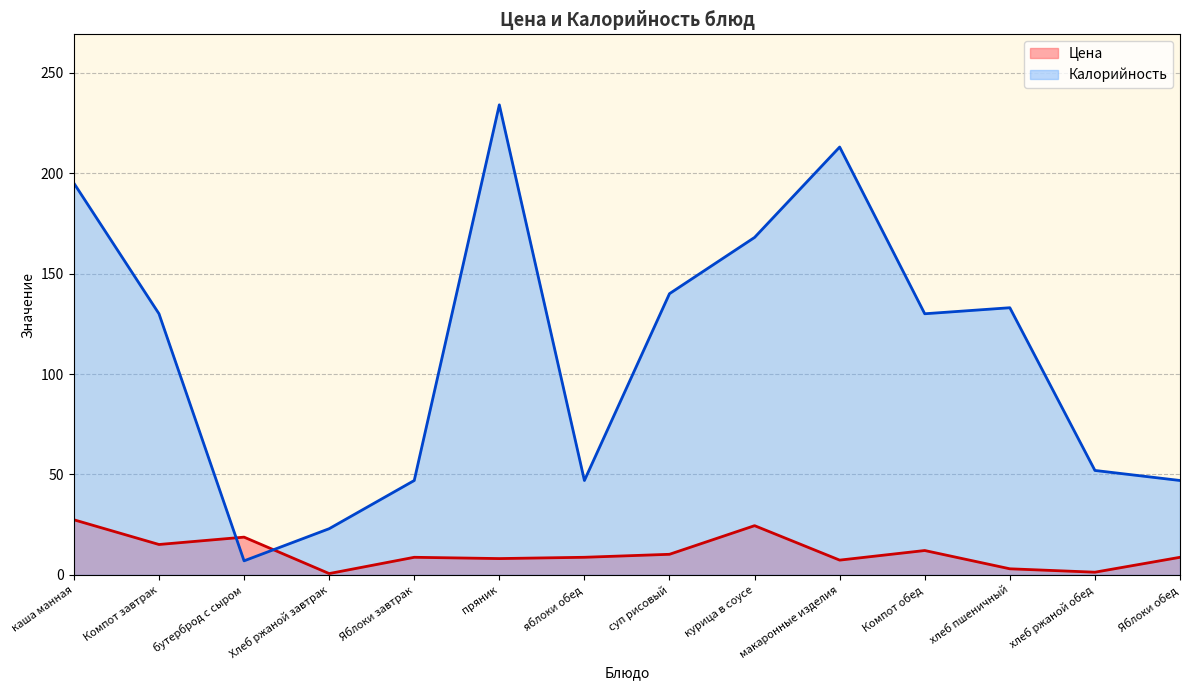

In Цена, how many points are higher than both neighbors (excluding endpoints)?

4